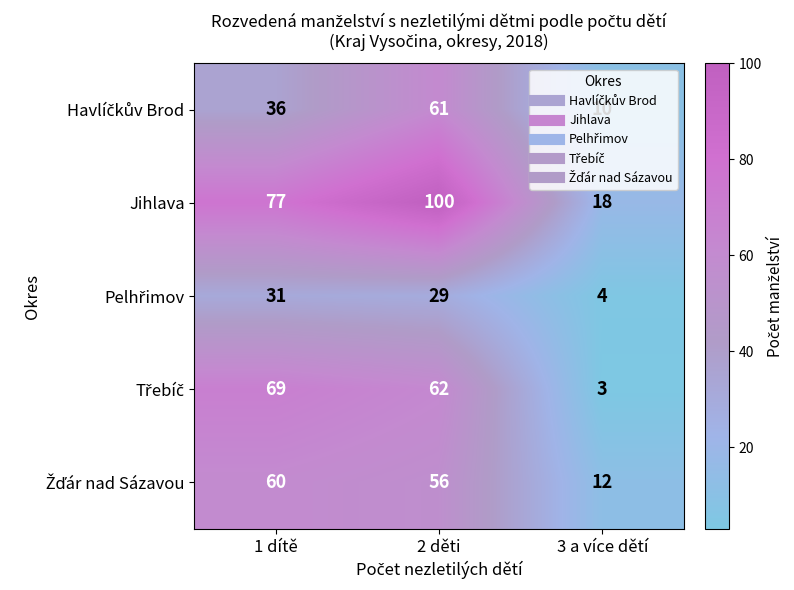

Which series has the largest total across all categories?

Jihlava